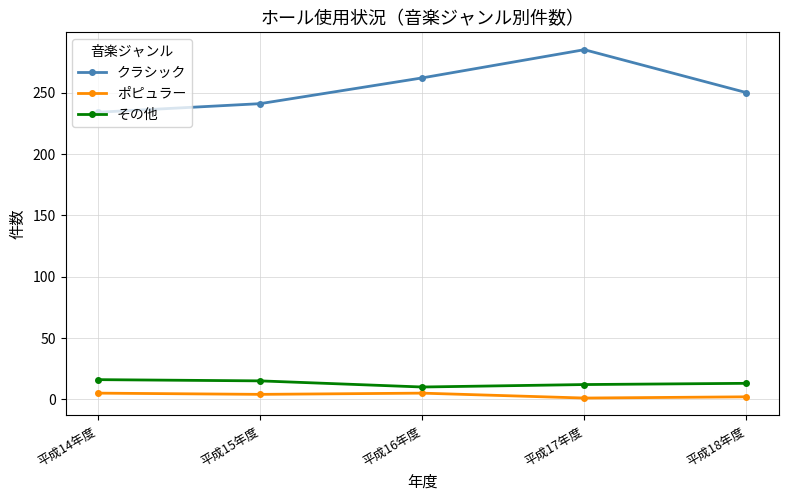

List the labels in order of クラシック value, largest first.

平成17年度, 平成16年度, 平成18年度, 平成15年度, 平成14年度